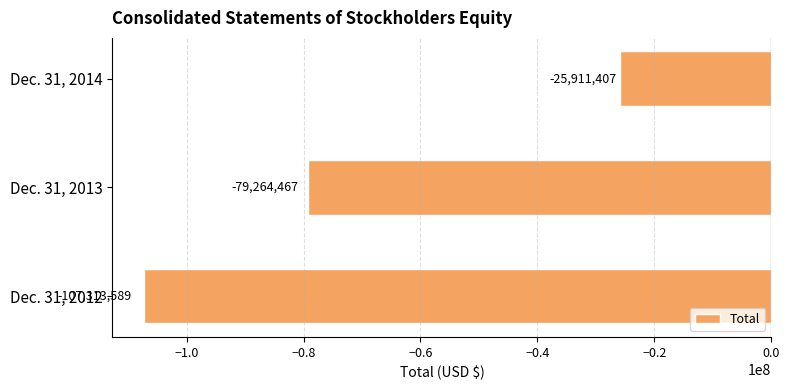

What is the change in value from Dec. 31, 2012 to Dec. 31, 2013?

+28049122